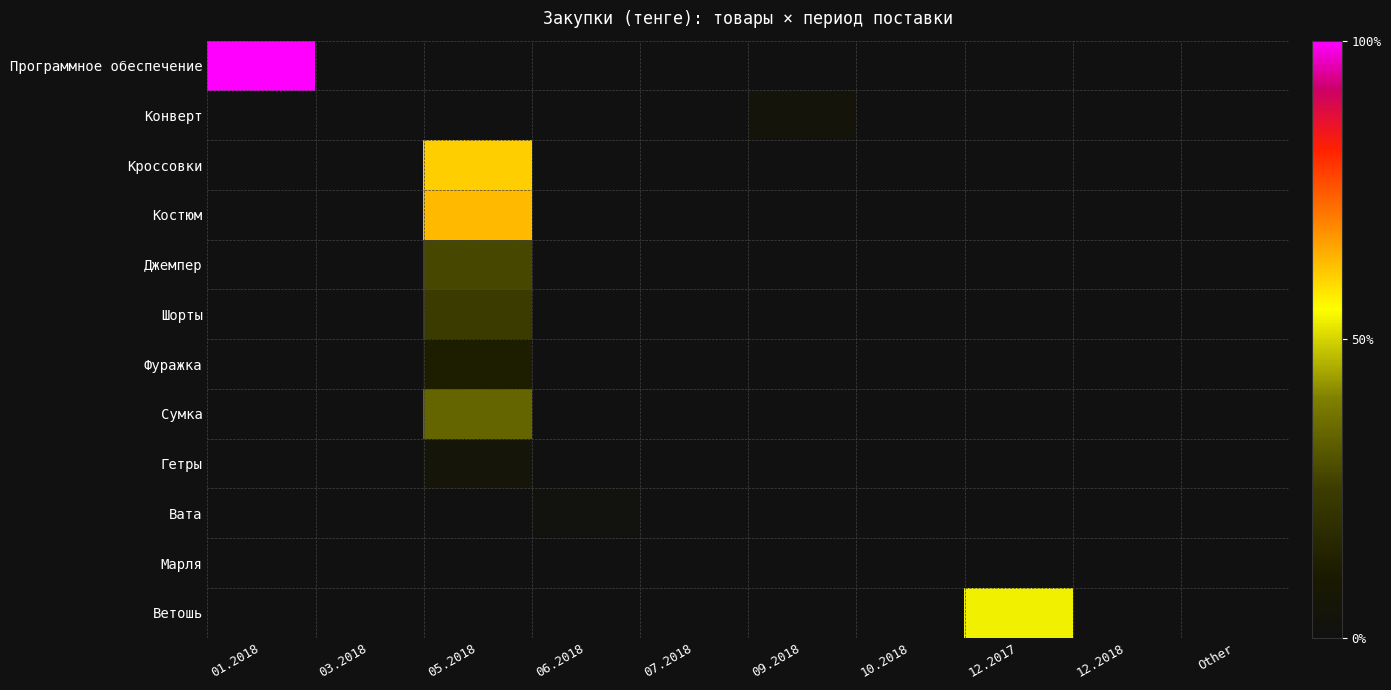

Which category has the lowest value across all series?

03.2018